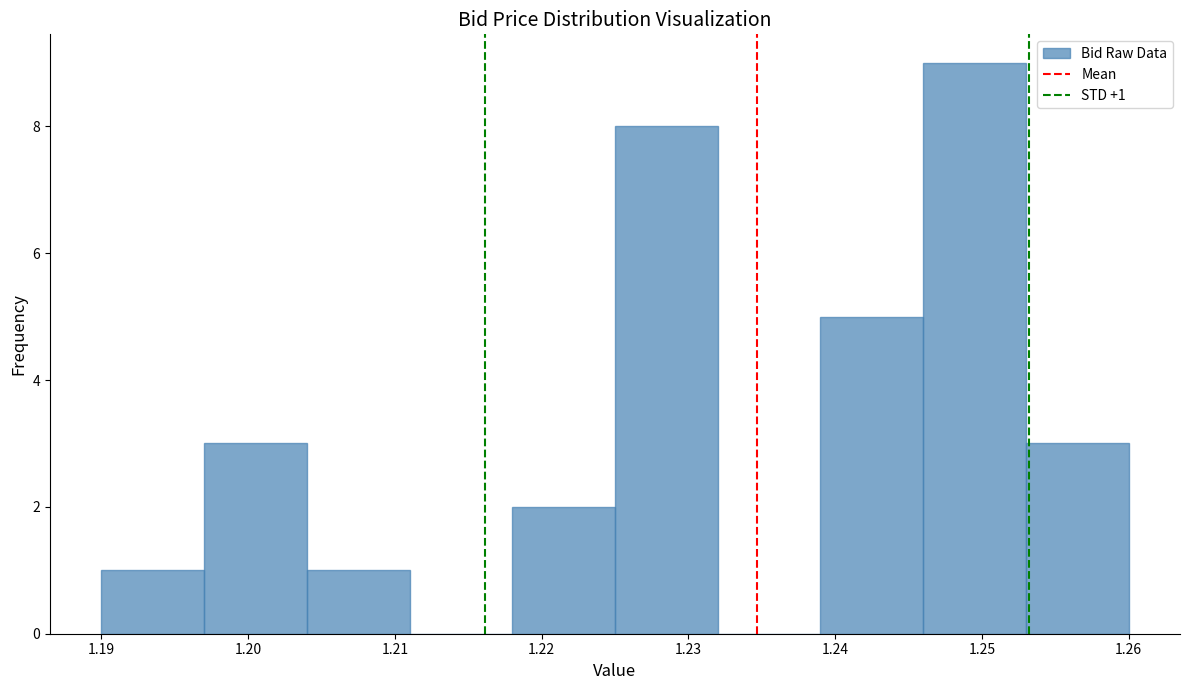

Which range on the x-axis has the tallest bar?

1.246 to 1.253